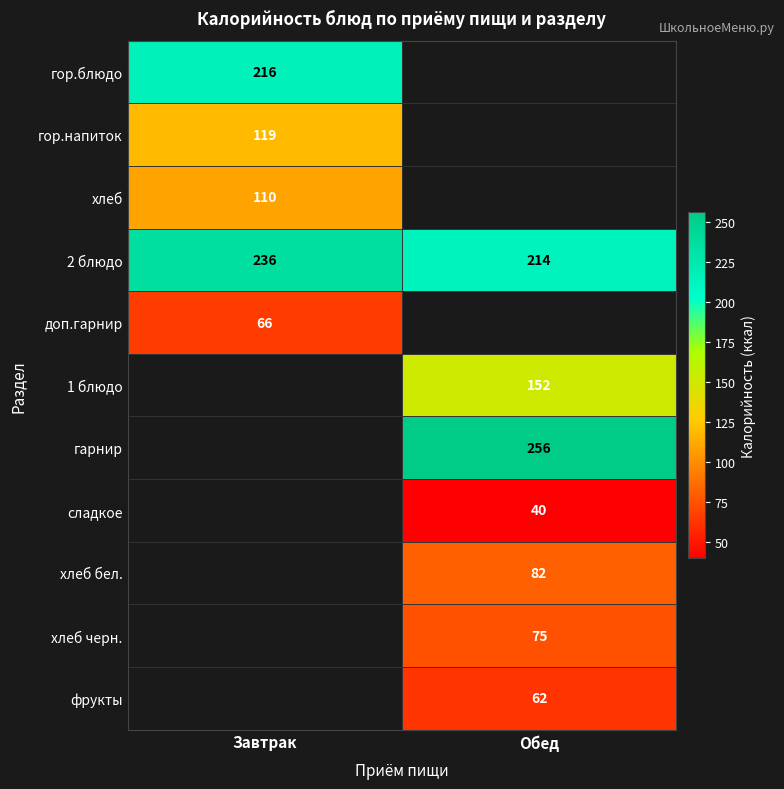

The value of гор.напиток at Завтрак is 119. True or false?

True